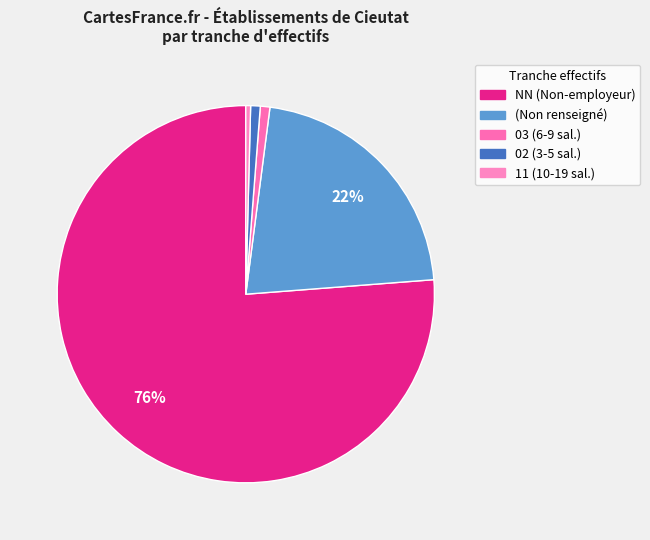

How many segments does this pie chart have?

5